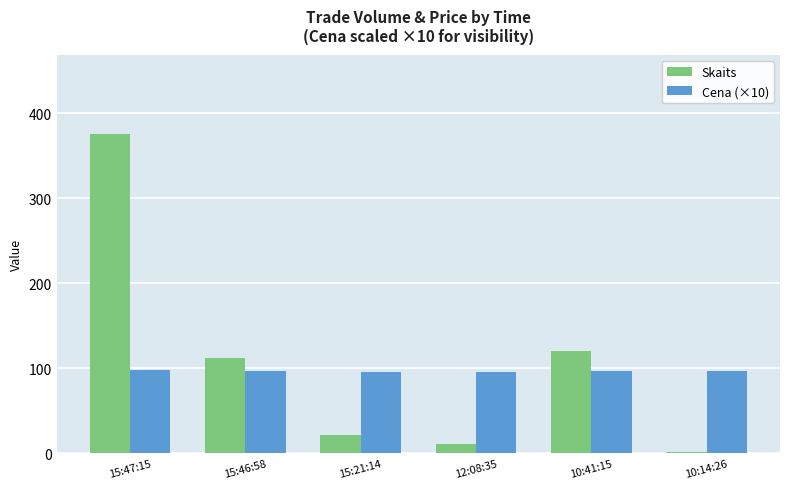

At which category is the sum across all series the highest?

15:47:15